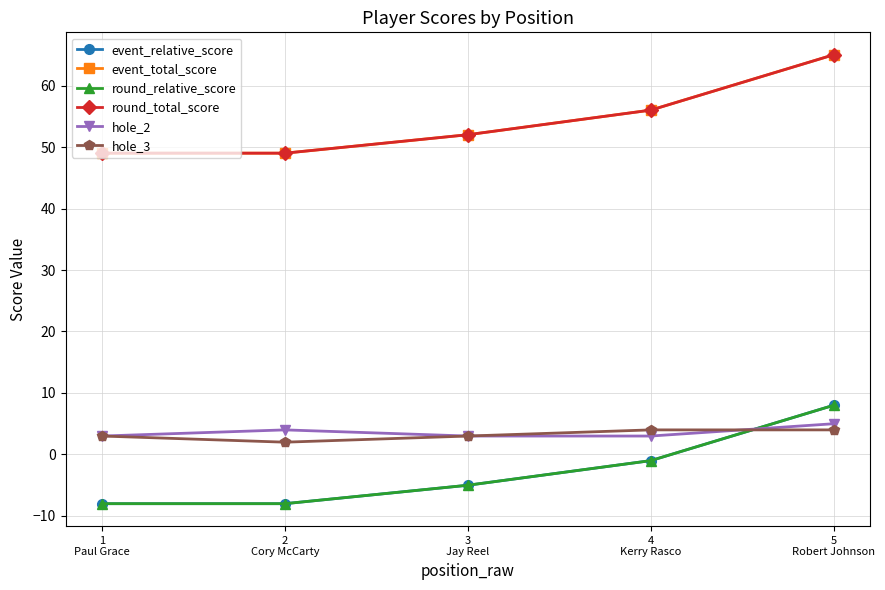

At 2
Cory McCarty, list the series in order from largest to smallest.

event_total_score, round_total_score, hole_2, hole_3, event_relative_score, round_relative_score